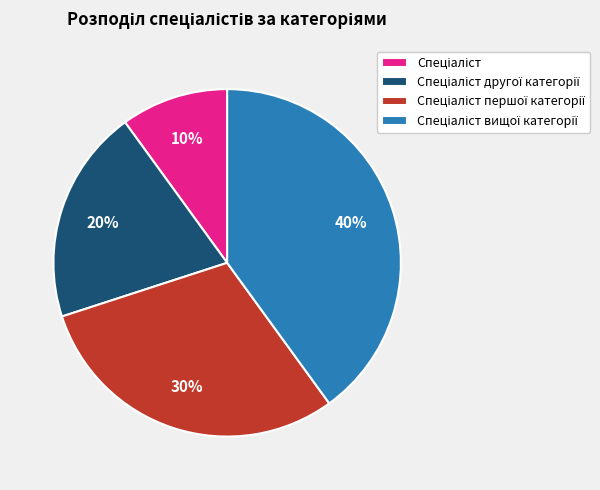

To the nearest percent, what is the difference between the largest and smallest slice percentages?

30%